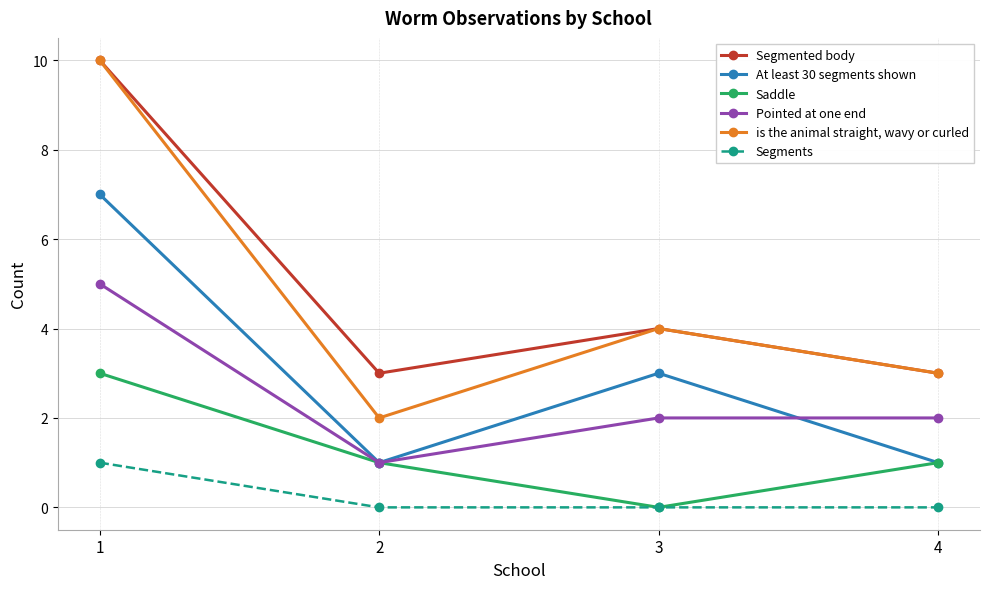

How many data points in At least 30 segments shown are less than 3?

2